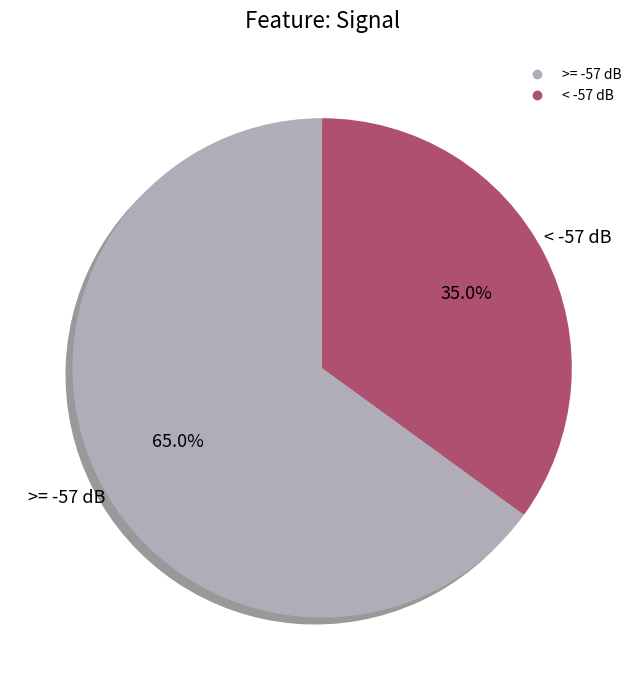

Is there any slice that represents more than half of the pie?

Yes